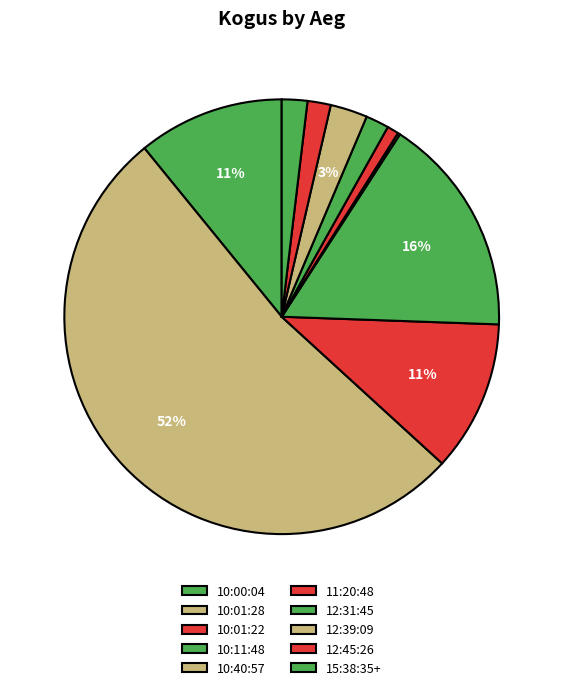

Which category has the smallest portion of the pie?

10:40:57